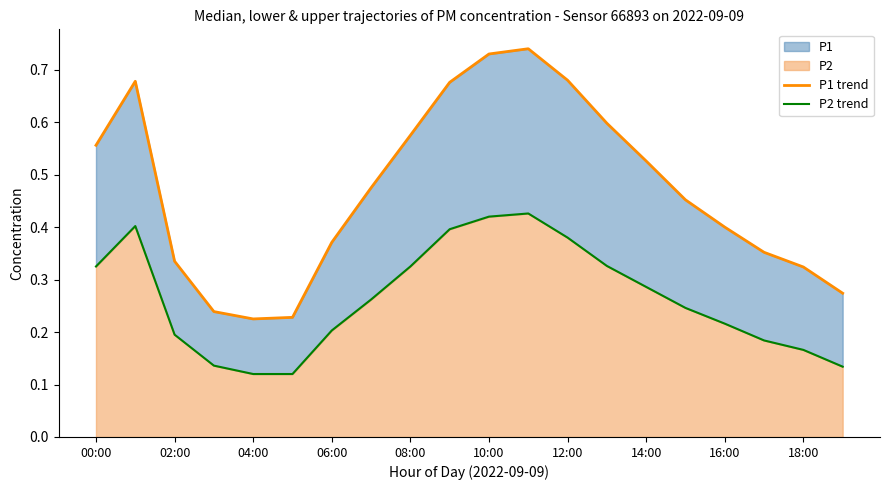

What is the average value of the P1 trend series?

0.5